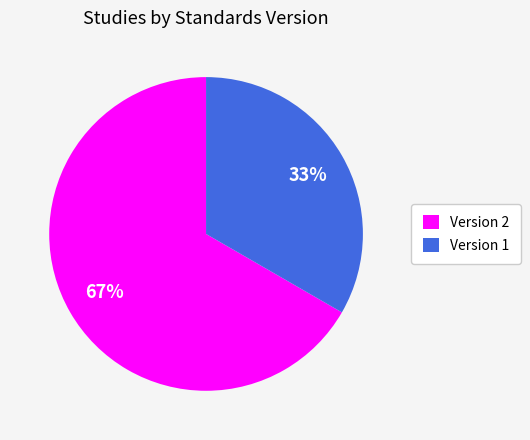

Rank the categories by value from lowest to highest.

Version 1, Version 2